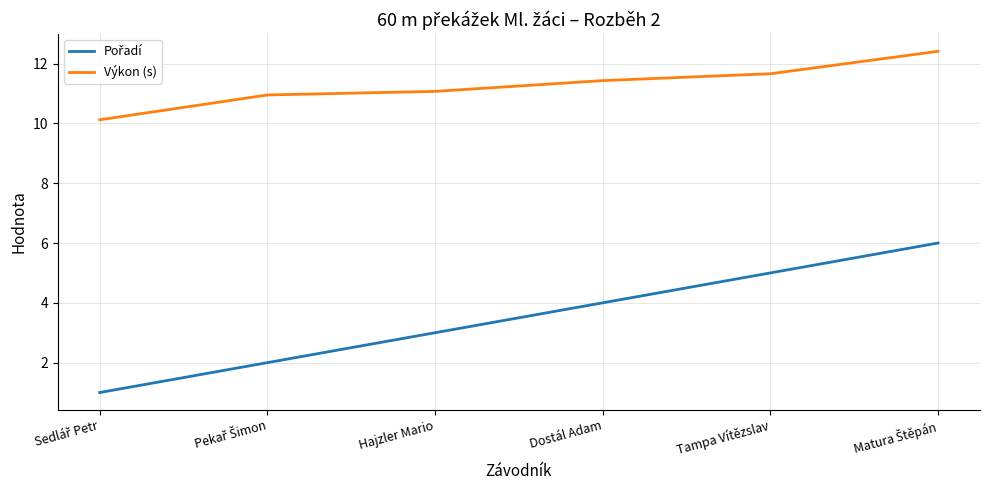

What is the approximate value of Výkon (s) at Dostál Adam?

11.4